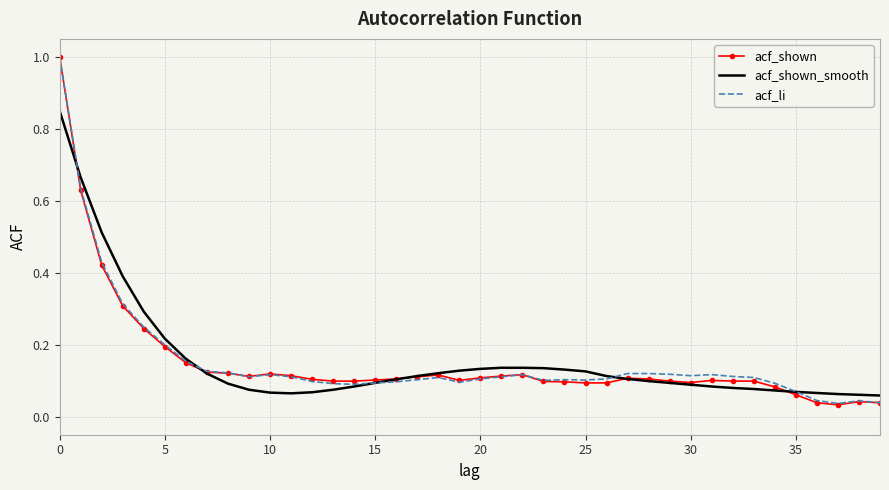

What is the sum of all acf_li values?

6.2